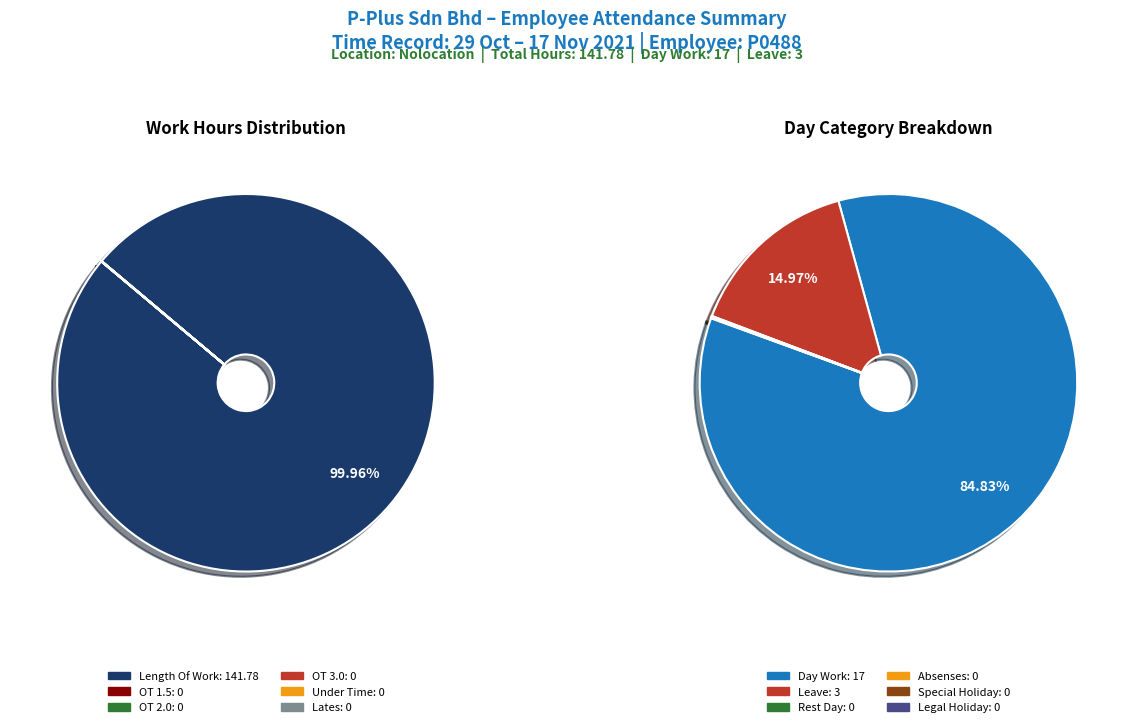

Count the number of slices in the pie.

6